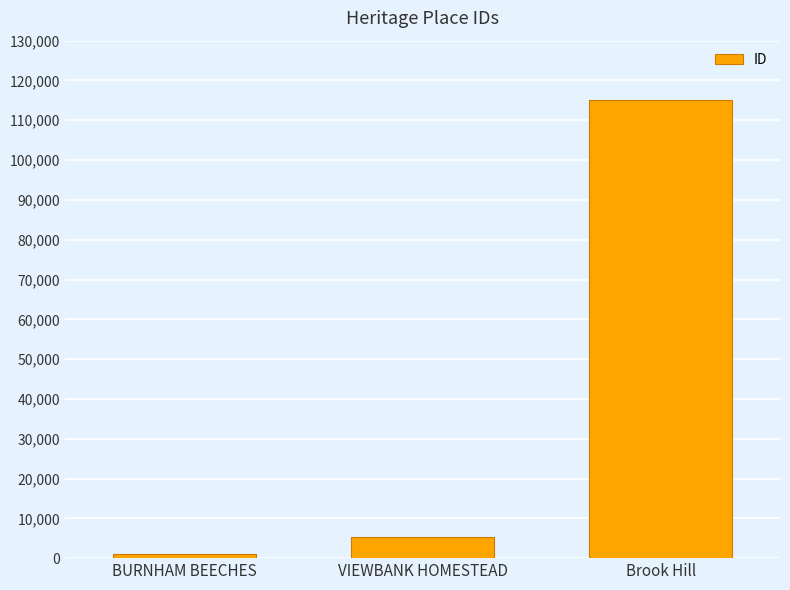

What is the average value?

40520